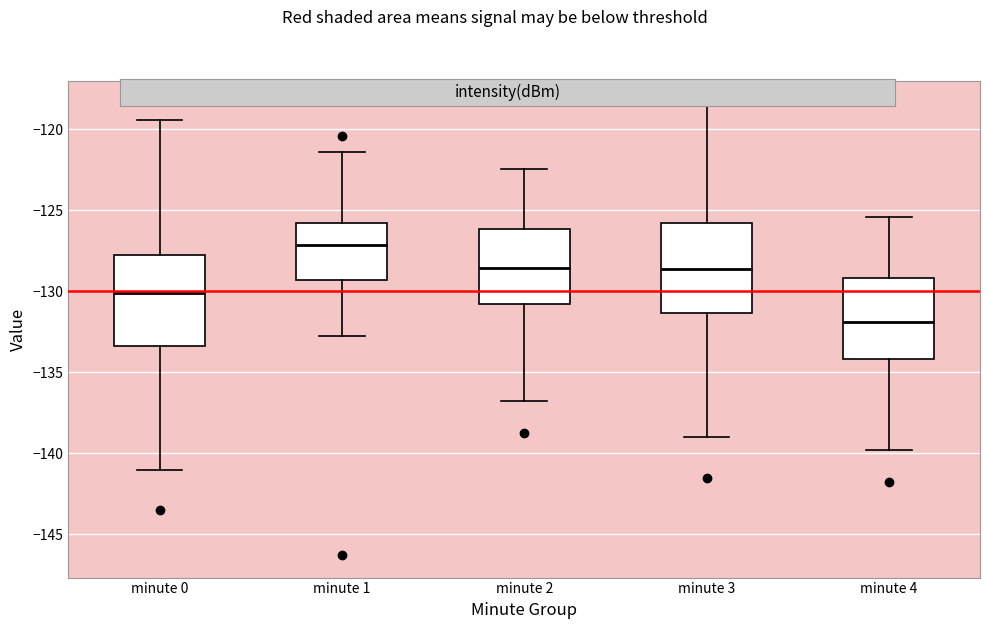

Which box has the lowest median line?

minute 4